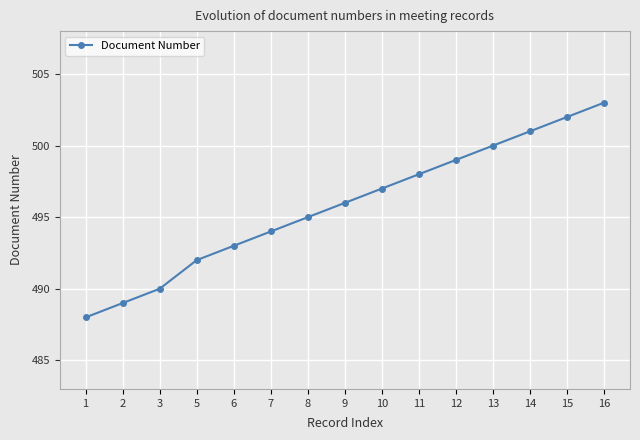

Is it true that the value at 12 is 181?

False